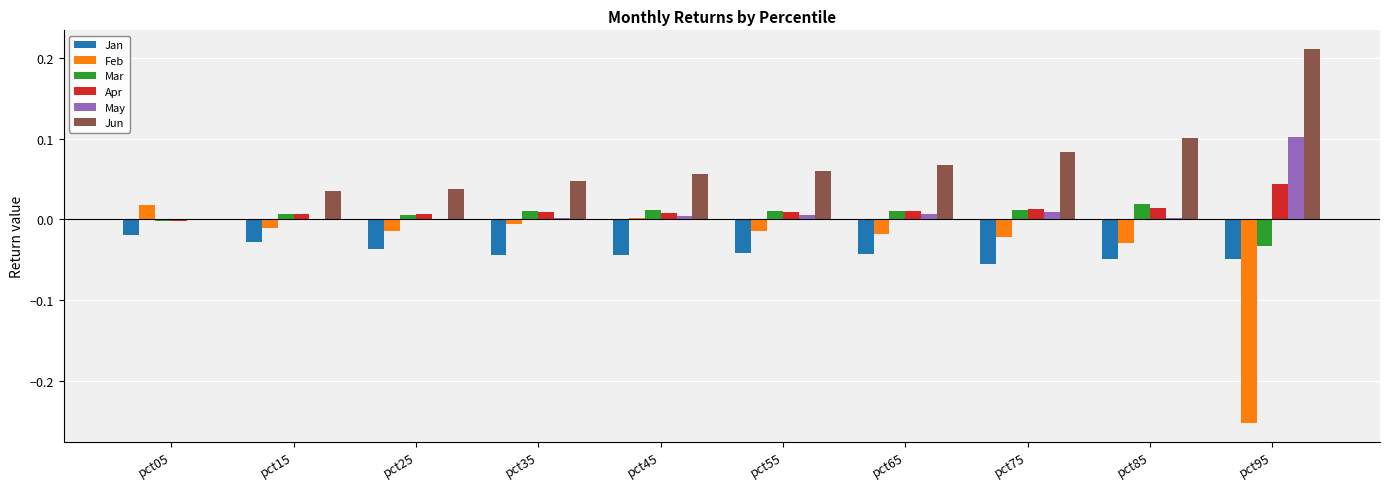

Is it true that Jun equals 0.1 at pct95?

False